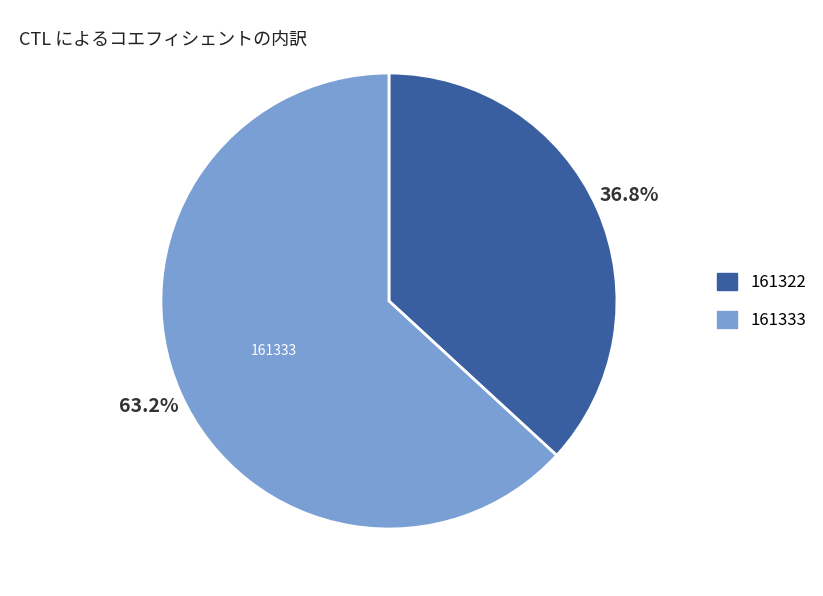

True or false: 161322 accounts for 51% of the total.

False